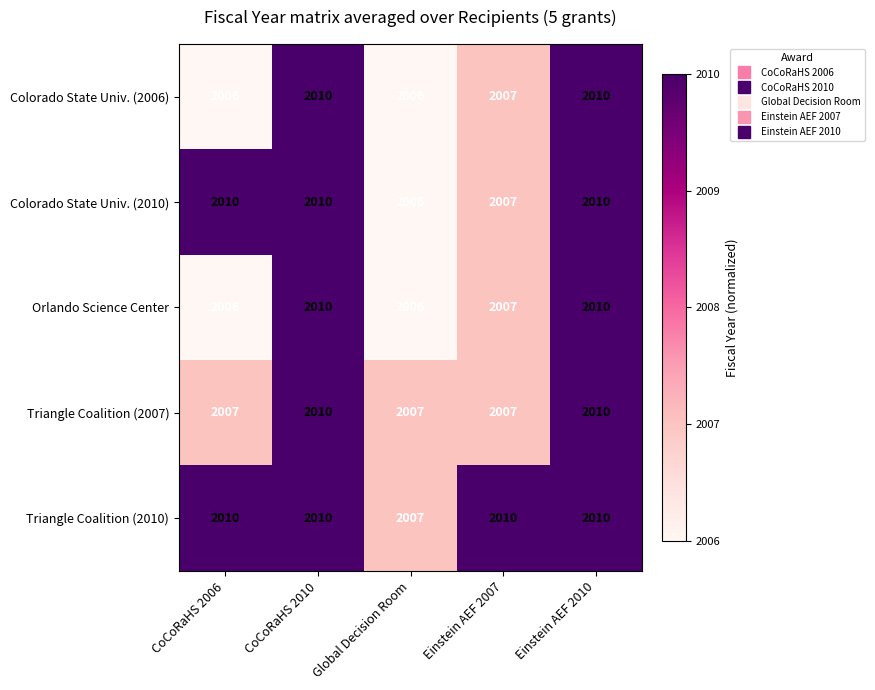

How many Triangle Coalition (2007) values are between 2007 and 2010?

5